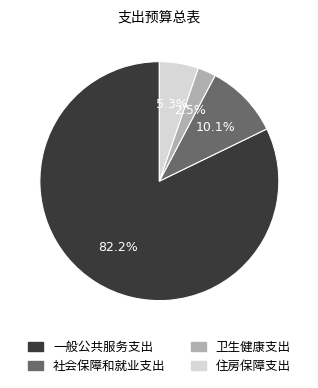

To the nearest percent, what is the difference between the largest and smallest slice percentages?

80%